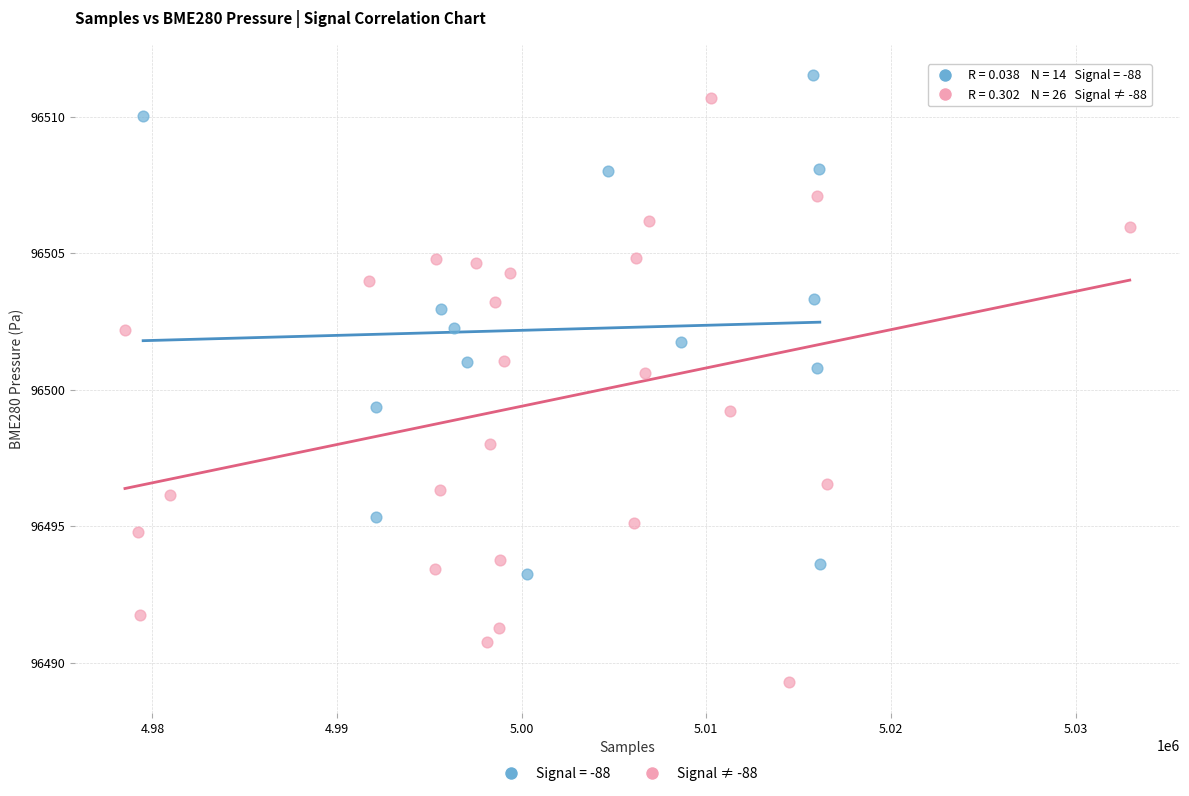

Which series reaches the minimum Y coordinate?

Signal ≠ -88